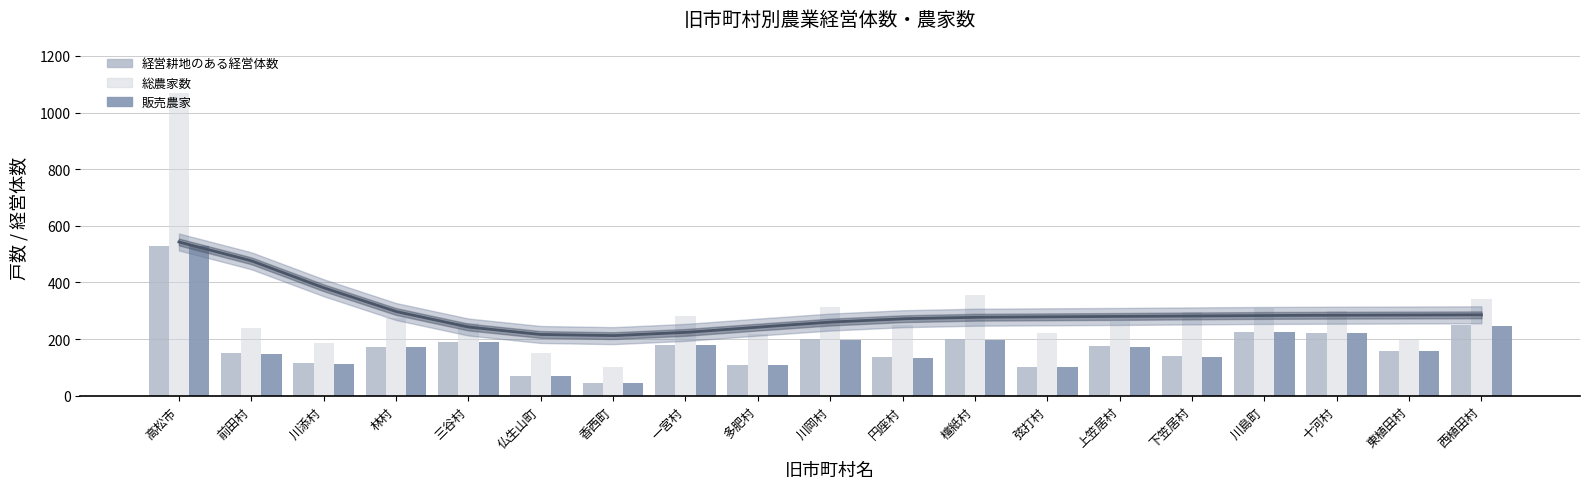

How many values in the 経営耕地のある経営体数 series exceed 170?

9